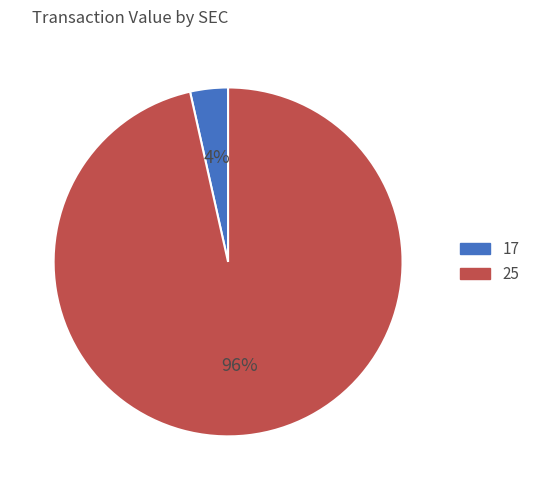

Does any single category account for the majority?

Yes